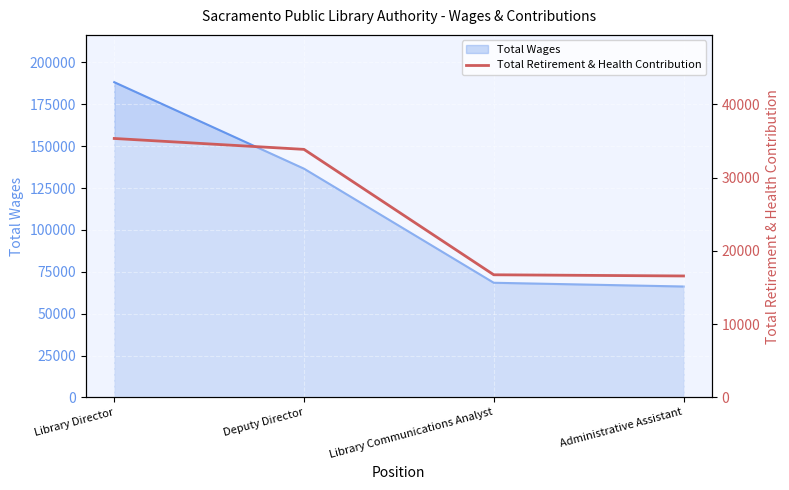

How many data points are above 33850?

1